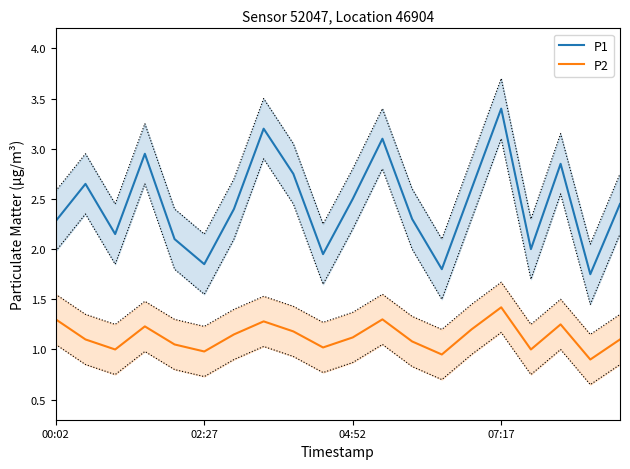

True or false: P2 has a value of 1.4 at 18.

False